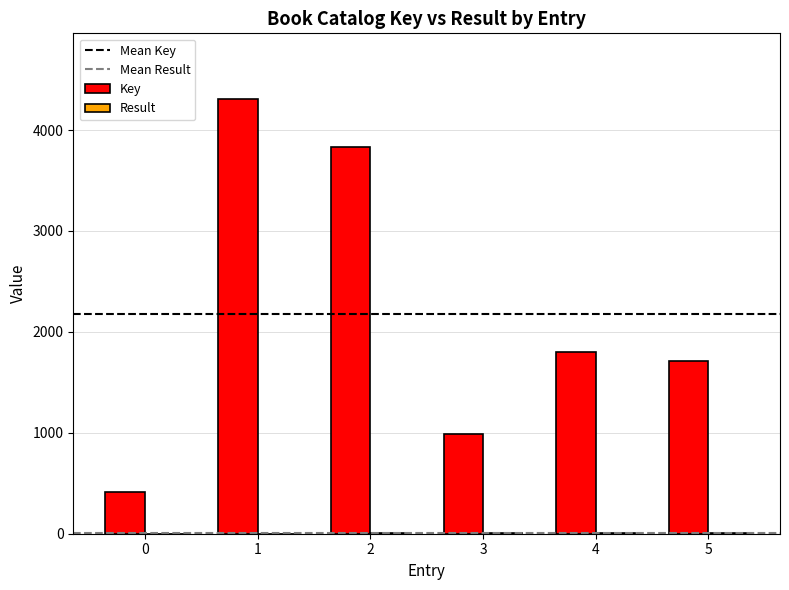

What is the sum of all Key values?

13059